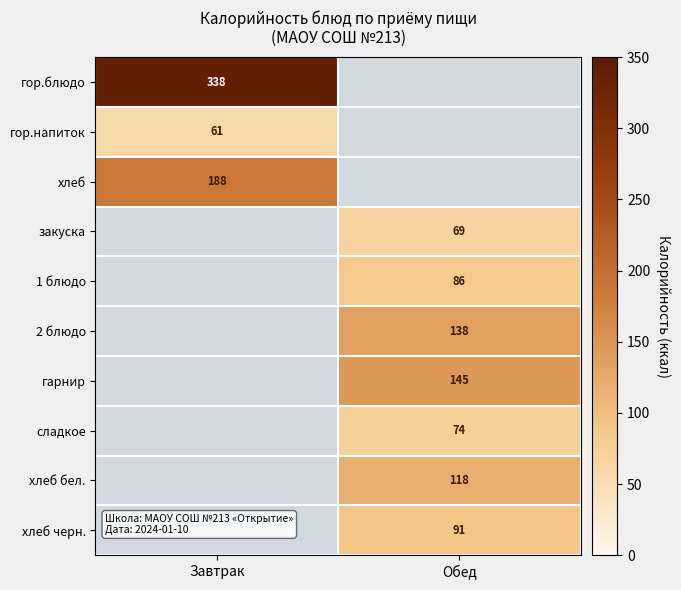

Count the number of categories in the chart.

2